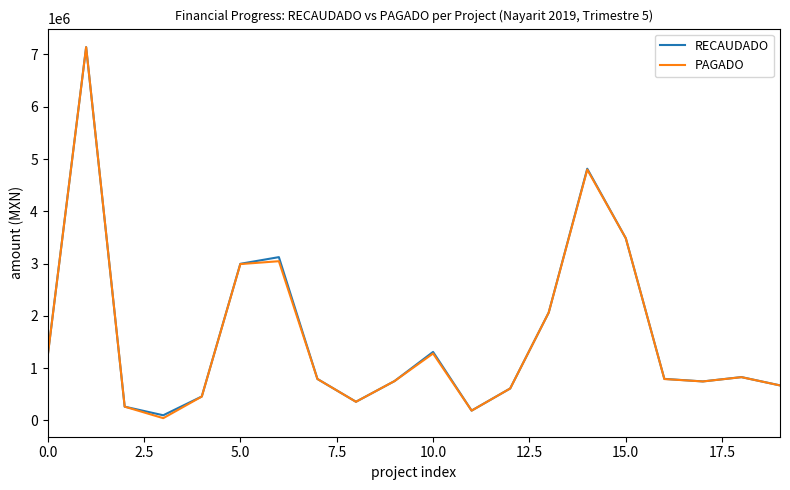

What is the maximum value shown in the chart?

7139923.0